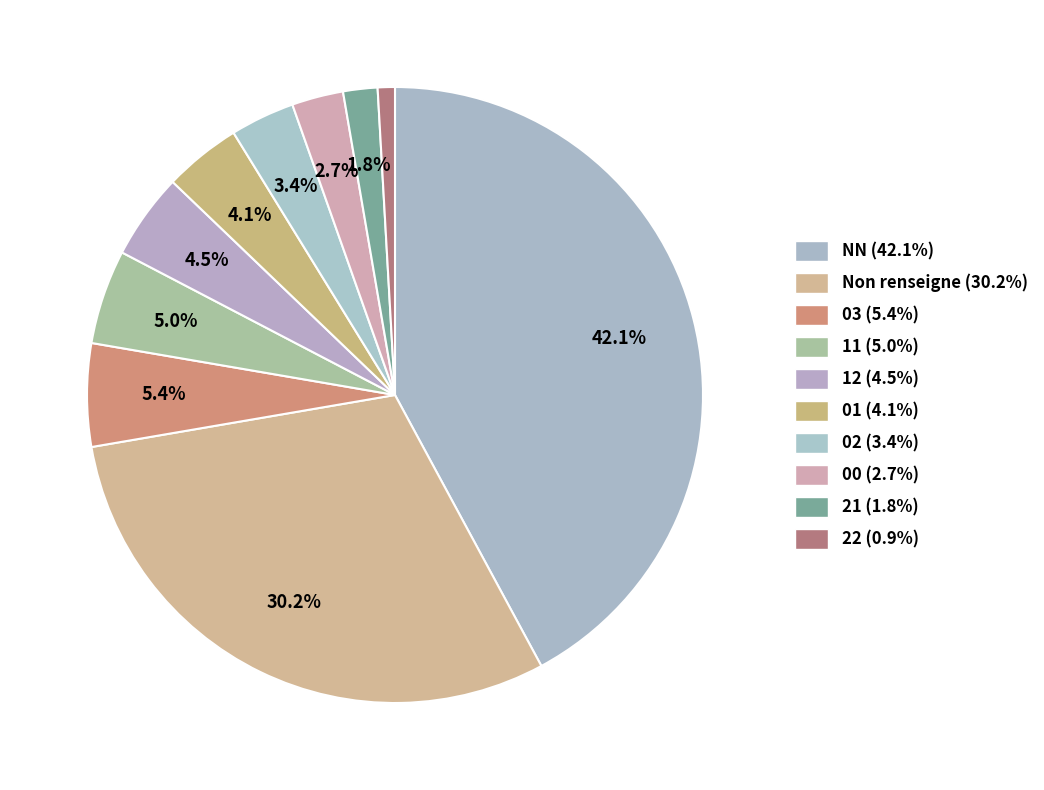

How many segments does this pie chart have?

10